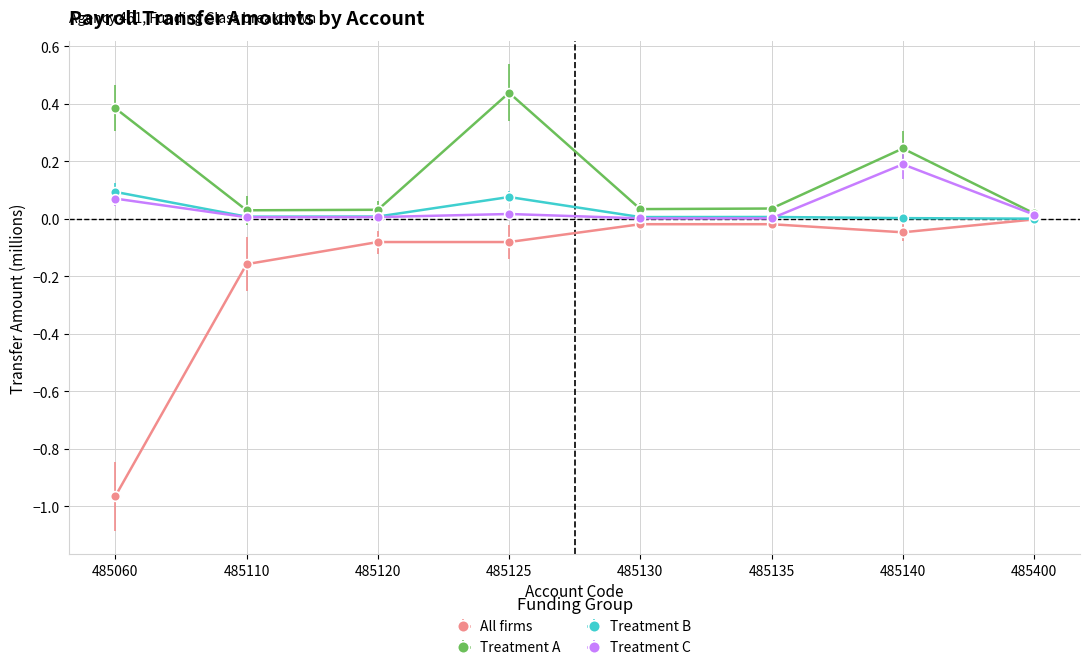

What is the sum of the Treatment A values at 485400 and 485125?

0.5